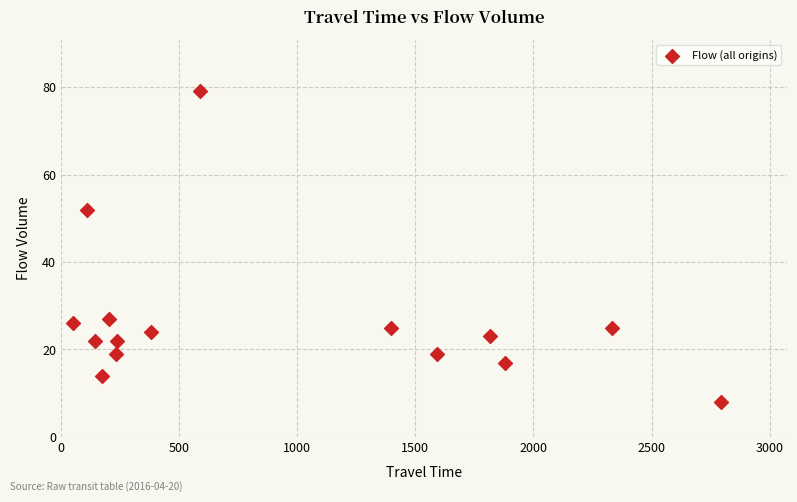

What is the range of Y values (max minus min)?

71